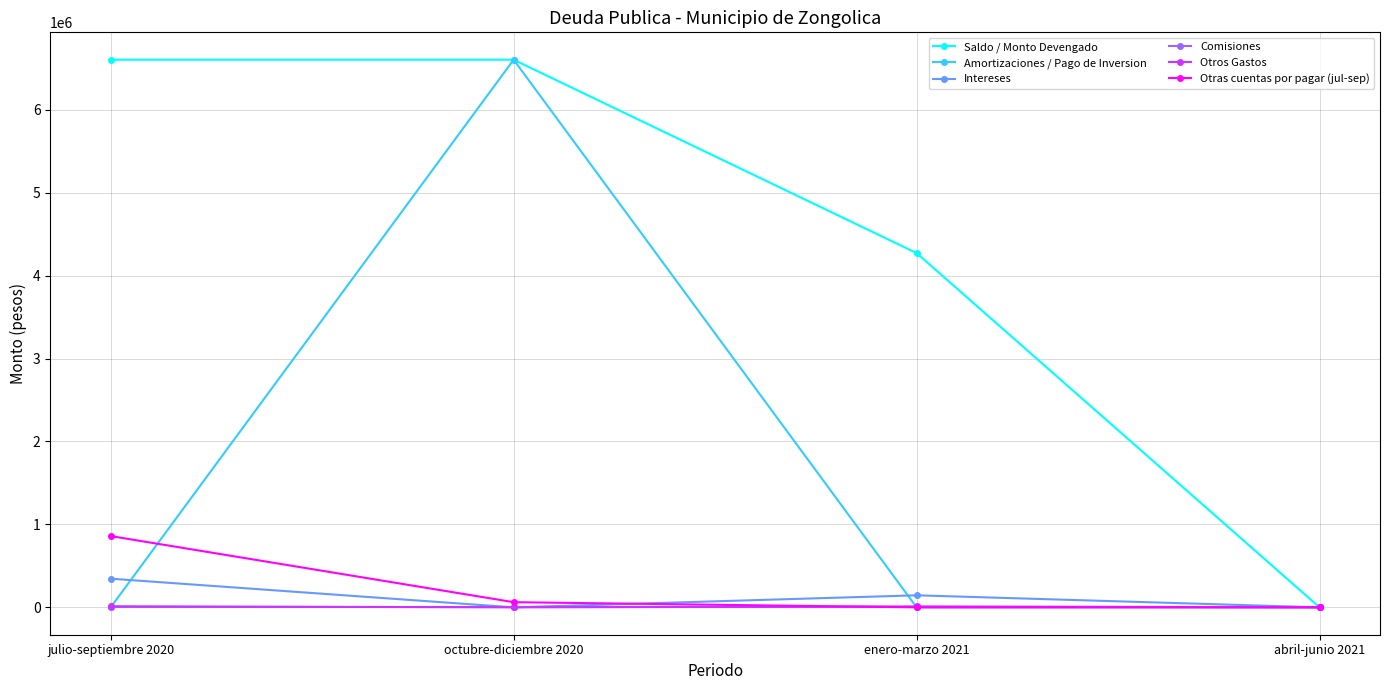

At which label does Otras cuentas por pagar (jul-sep) reach its peak?

julio-septiembre 2020